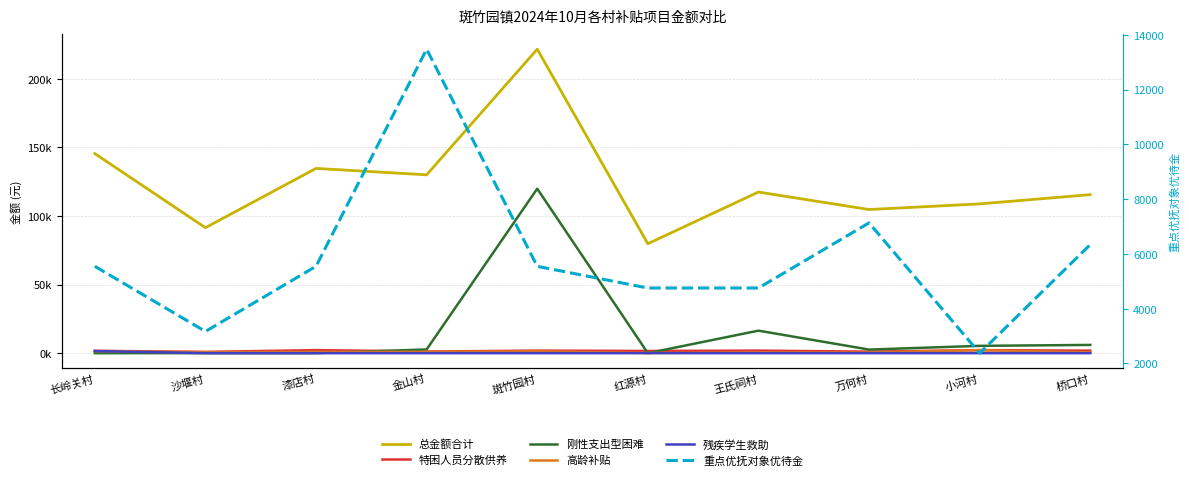

How many lines are shown in the chart?

6